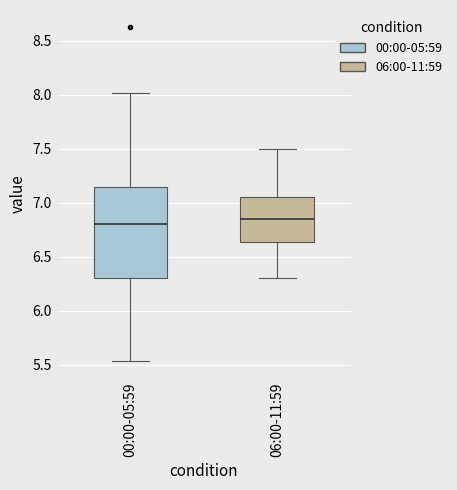

Reading left to right, transcribe this box plot: for each box, give where its median line is, the range the box spans, and where its two whiskers end, as read against the y-axis. The values are not printed on the chart, so give them approximately, as read against the axis.

00:00-05:59: median 6.80, box 6.30 to 7.15, whiskers 5.55 to 8.00
06:00-11:59: median 6.85, box 6.65 to 7.05, whiskers 6.30 to 7.50